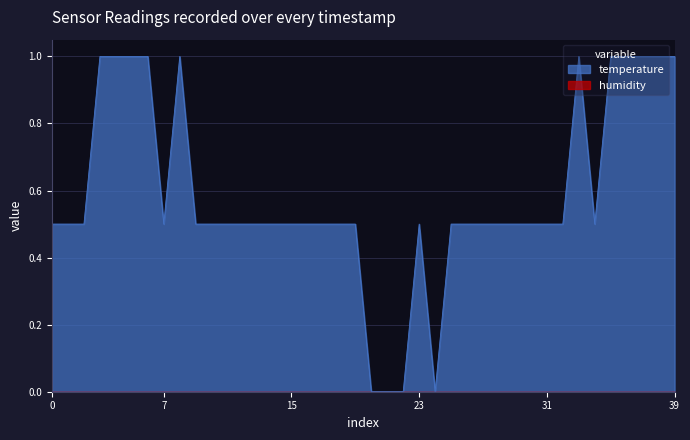

Reading left to right, what are all the values shown in this chart?

0.5	0.5	0.5	1.0	1.0	1.0	1.0	0.5	1.0	0.5	0.5	0.5	0.5	0.5	0.5	0.5	0.5	0.5	0.5	0.5	0.0	0.0	0.0	0.5	0.0	0.5	0.5	0.5	0.5	0.5	0.5	0.5	0.5	1.0	0.5	1.0	1.0	1.0	1.0	1.0